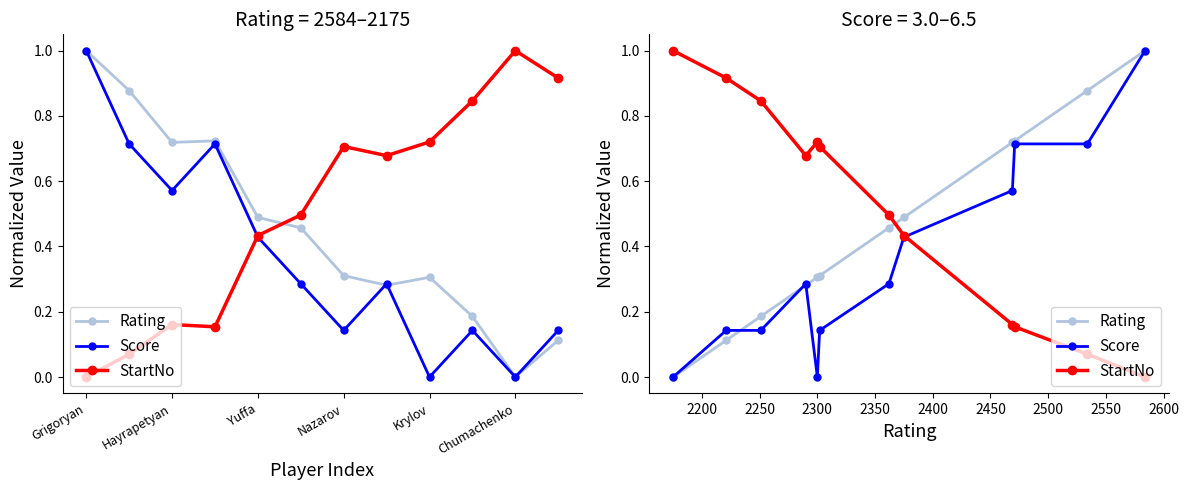

What is the difference between the second highest and minimum values in the Rating series?

0.9